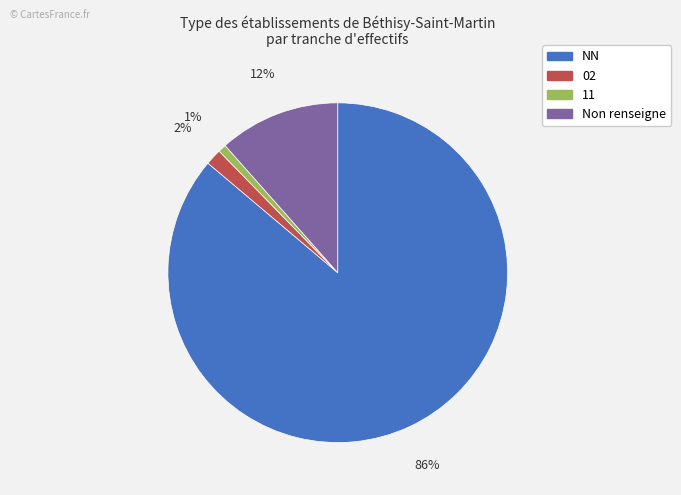

Is there a majority slice in this chart?

Yes